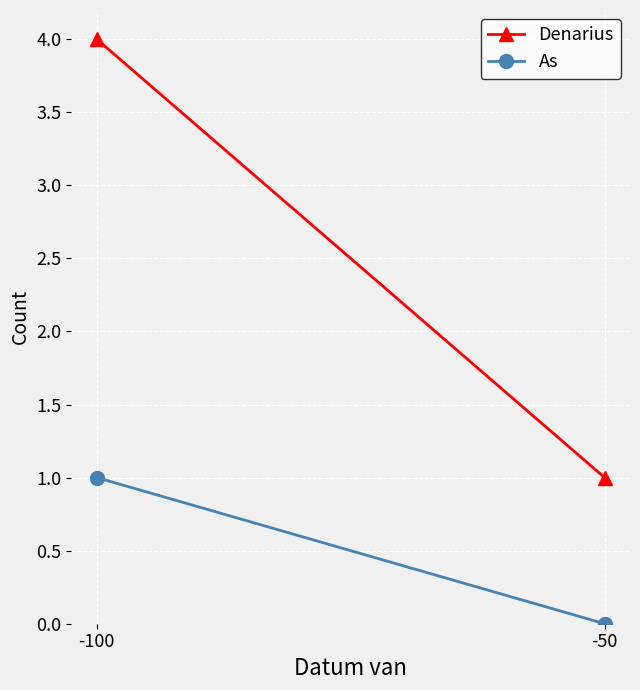

Reading right to left, extract all data points from this chart.

Denarius: 1	4
As: 0	1